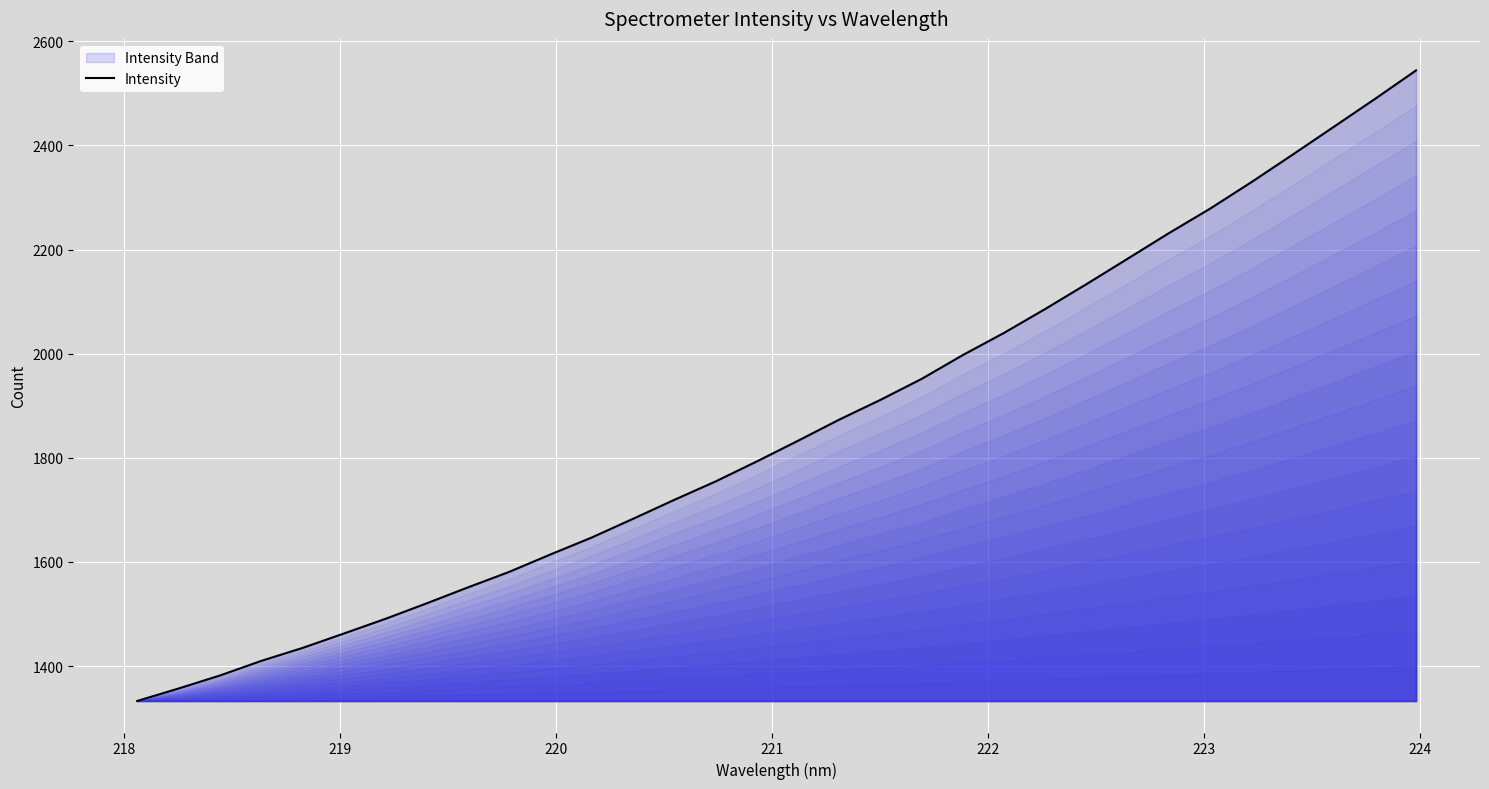

What is the difference between the maximum and minimum values?

1211.1